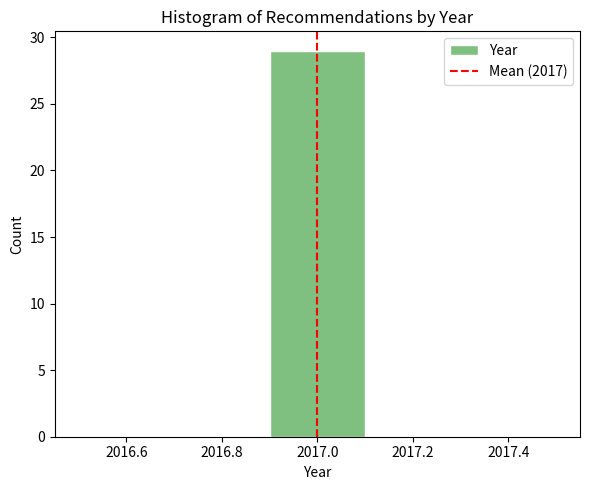

What is the height of the bar covering 2016.9 to 2017.1 on the x-axis? The values are not printed on the chart, so give them approximately, as read against the axis.

29